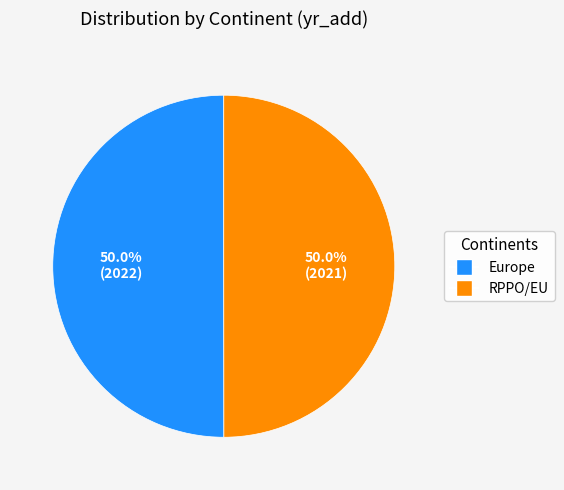

What portion of the pie excludes Europe?

50.0%